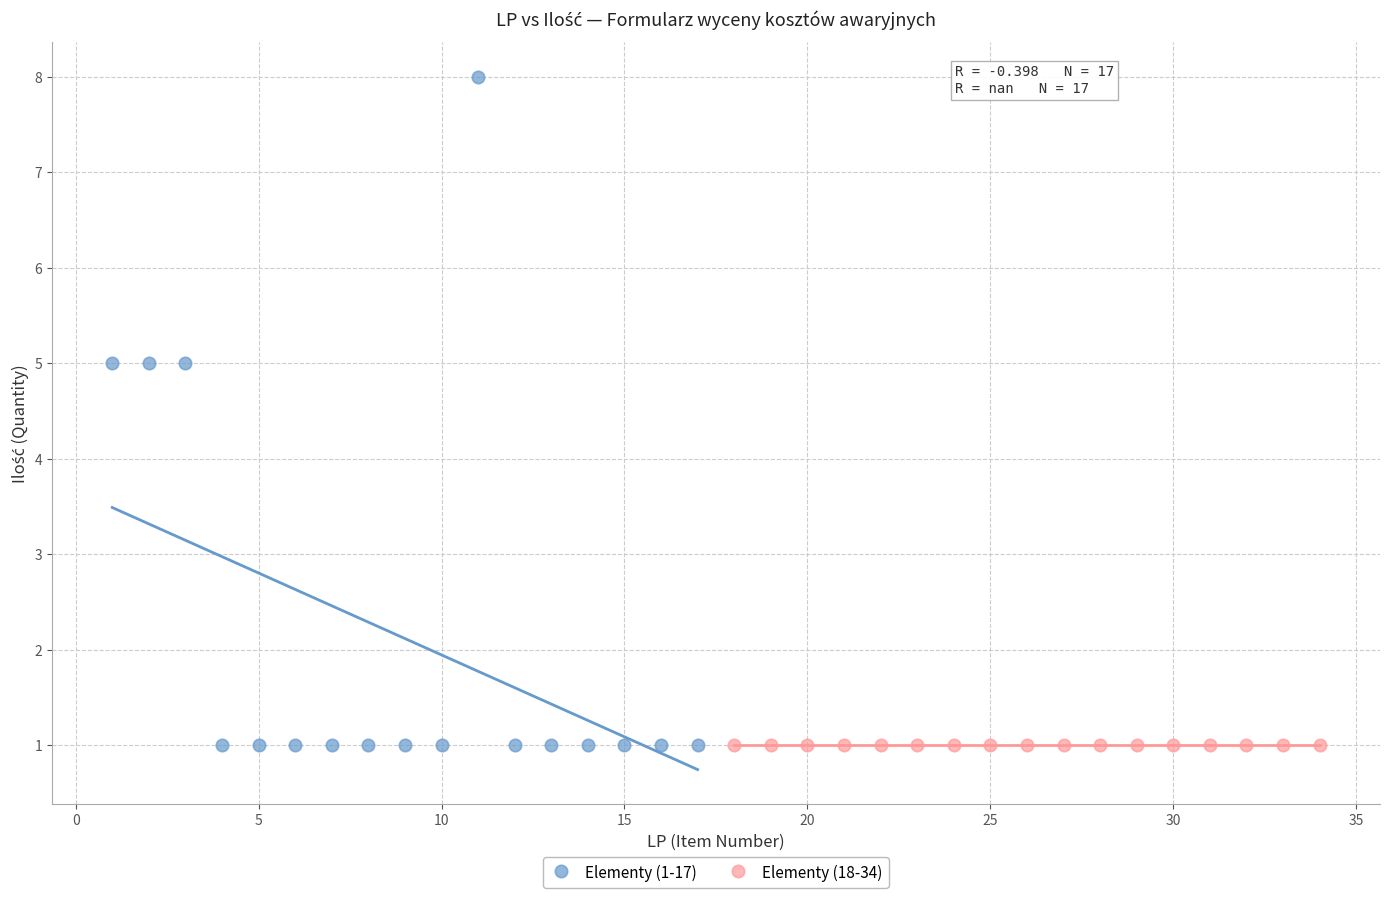

Which series reaches the maximum Y coordinate?

Elementy (1-17)